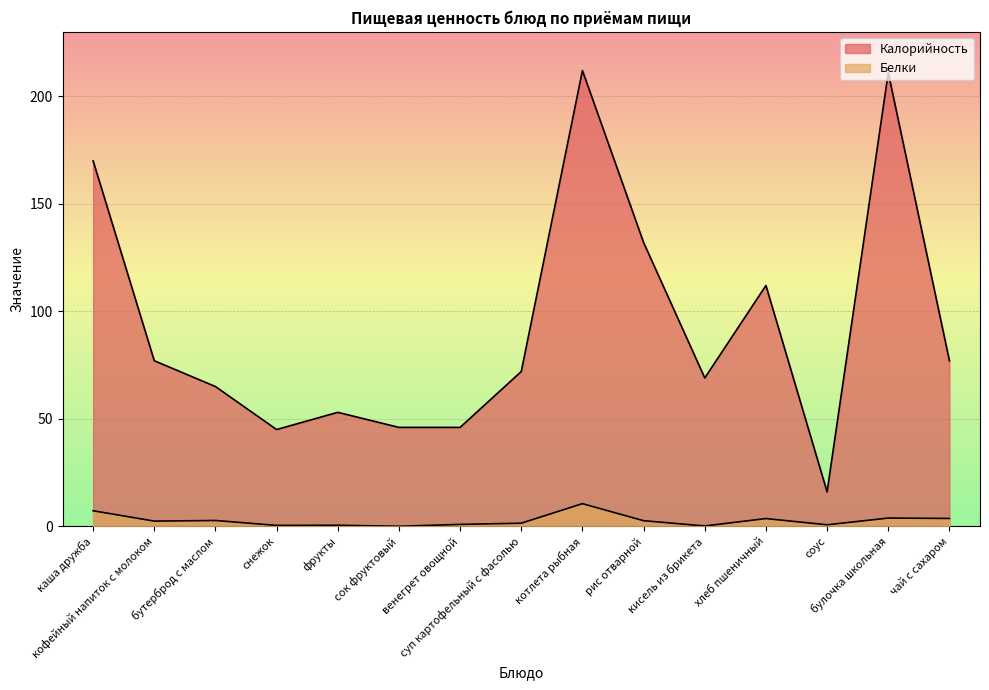

What position from the left is рис отварной?

10